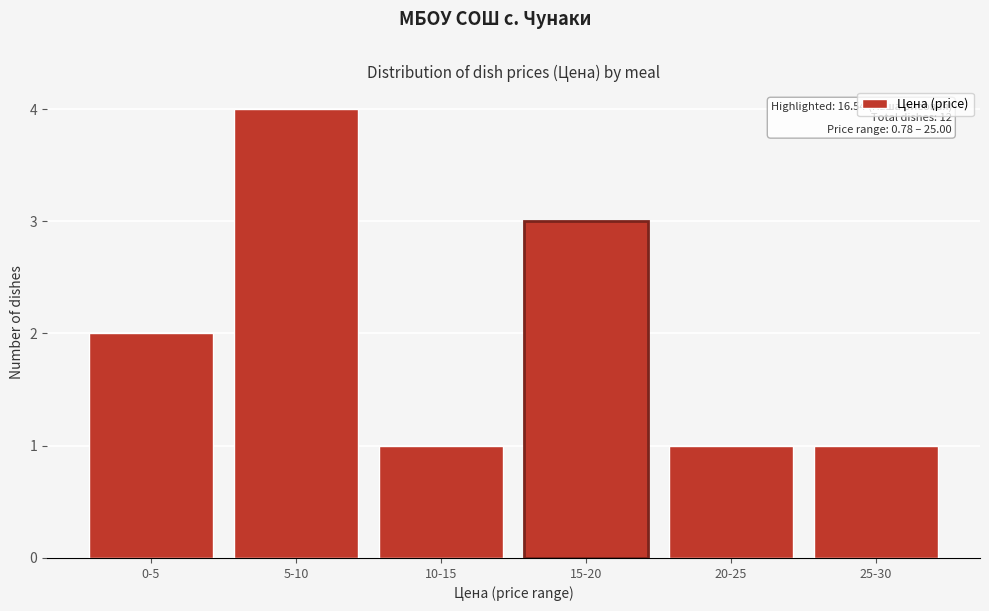

Reading left to right, extract all data points from this chart.

0-5=2	5-10=4	10-15=1	15-20=3	20-25=1	25-30=1